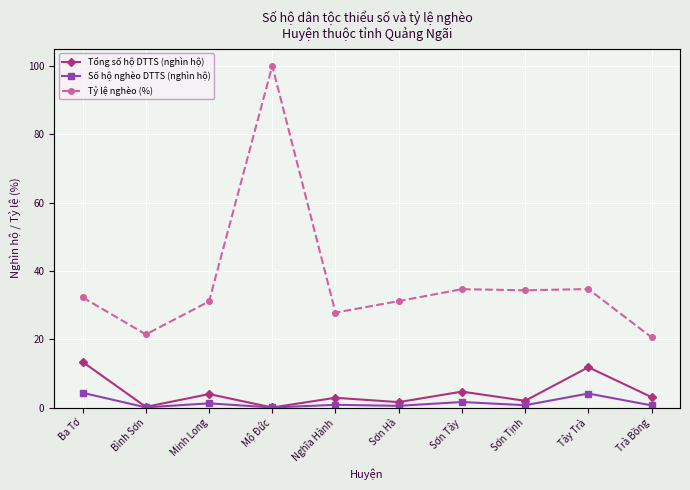

What is the value of the Tỷ lệ nghèo (%) point at the 10th from the left?

20.5